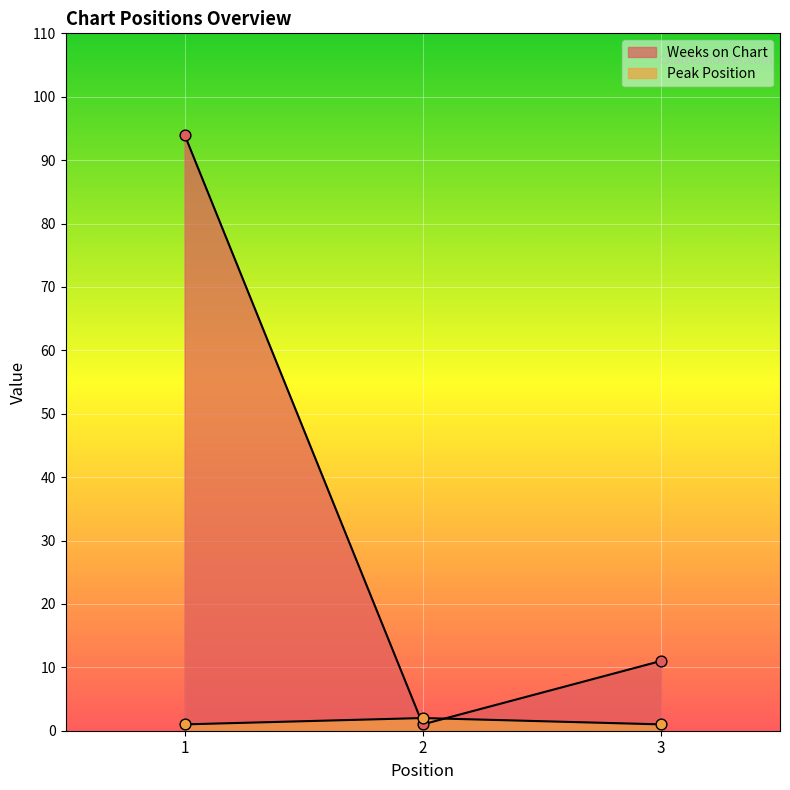

What are all the series names shown in the legend?

Weeks on Chart, Peak Position